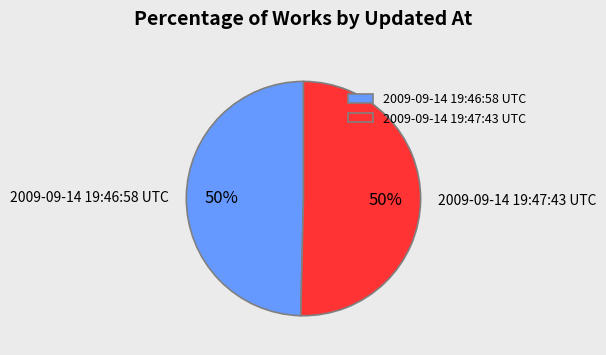

How many segments does this pie chart have?

2